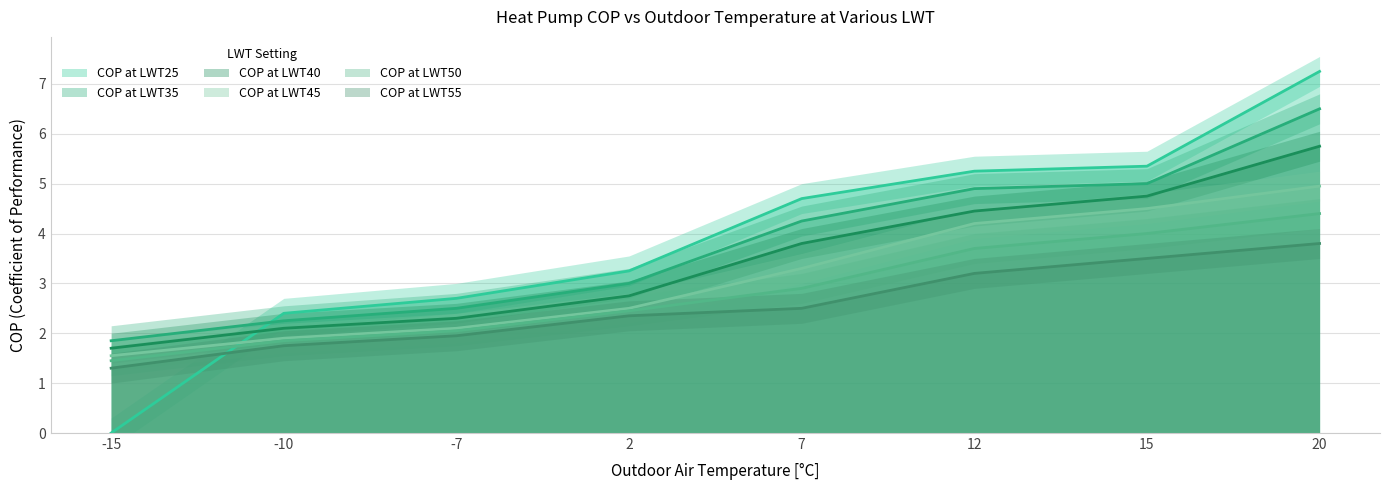

List the labels in order of COP at LWT45 value, smallest first.

-15, -10, -7, 2, 7, 12, 15, 20